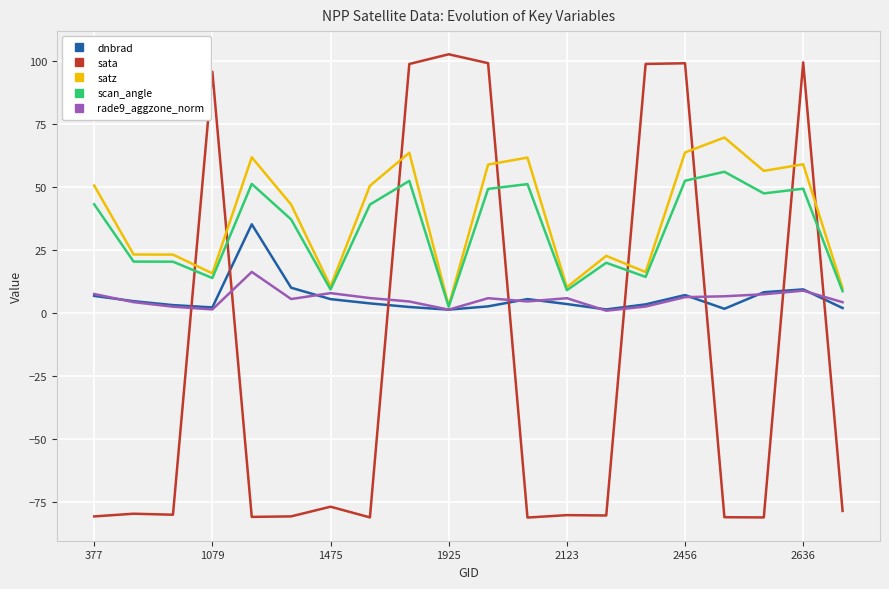

What is the difference between the second highest and minimum values in the dnbrad series?

8.7